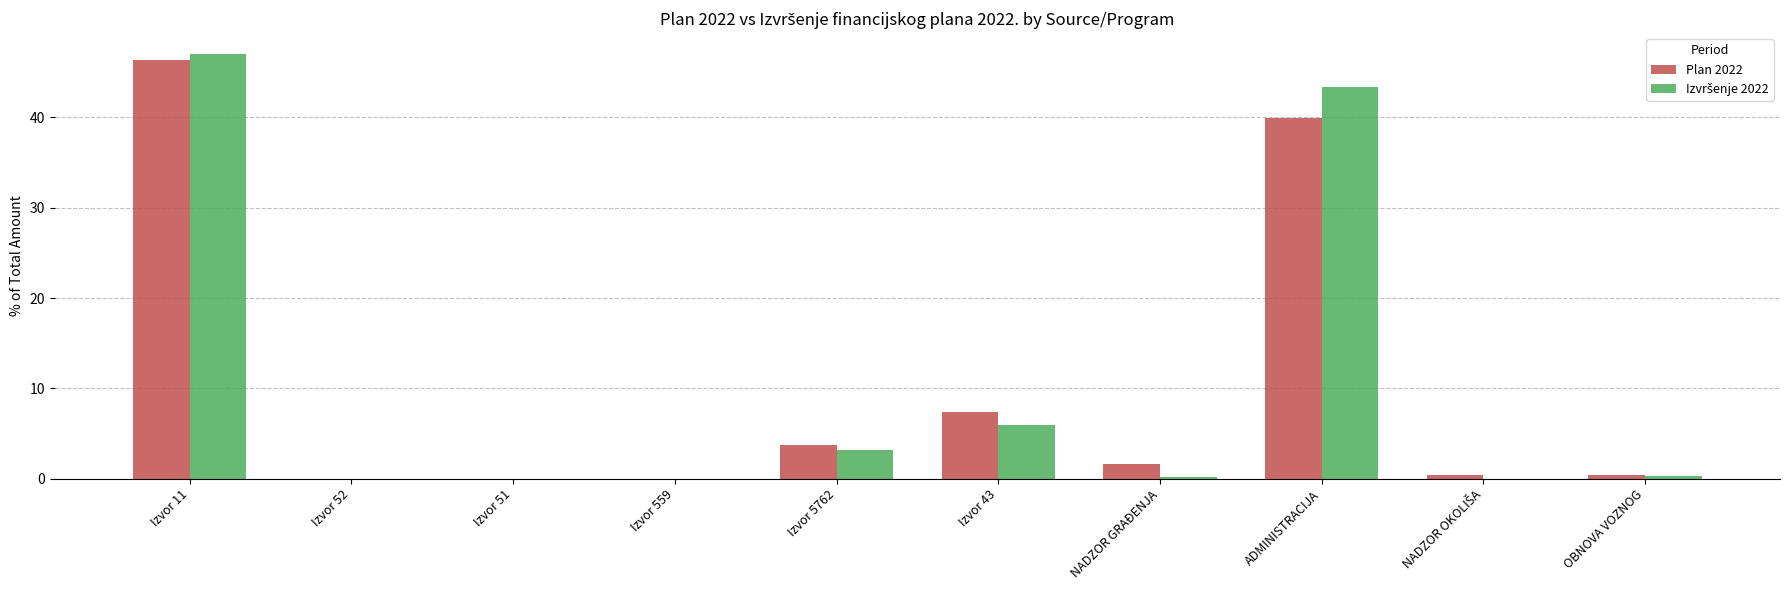

At which category is the sum across all series the highest?

Izvor 11